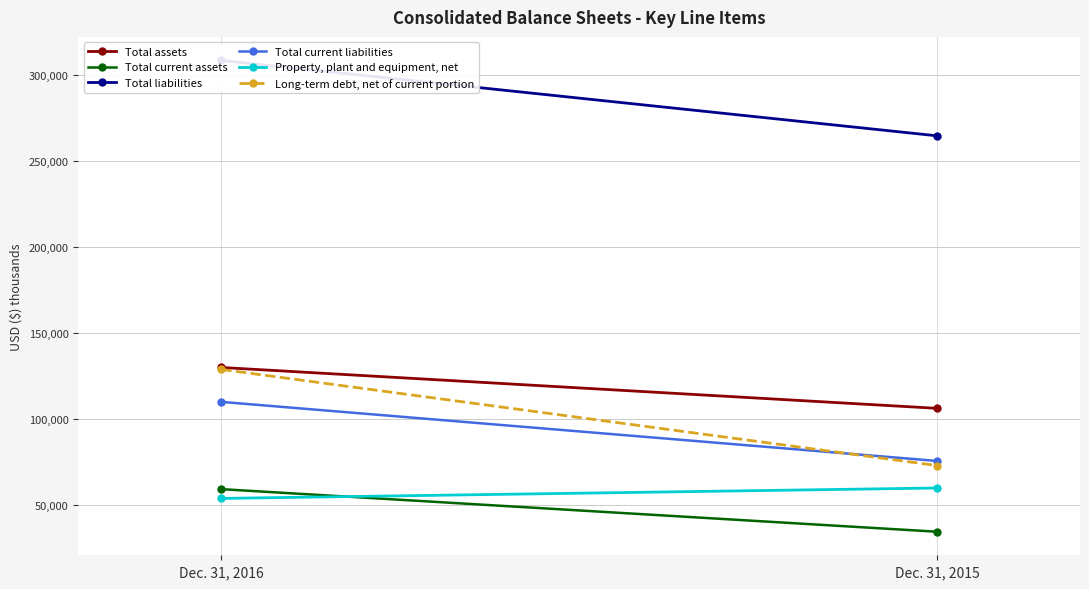

Between Dec. 31, 2016 and Dec. 31, 2015, which series saw the biggest shift?

Long-term debt, net of current portion